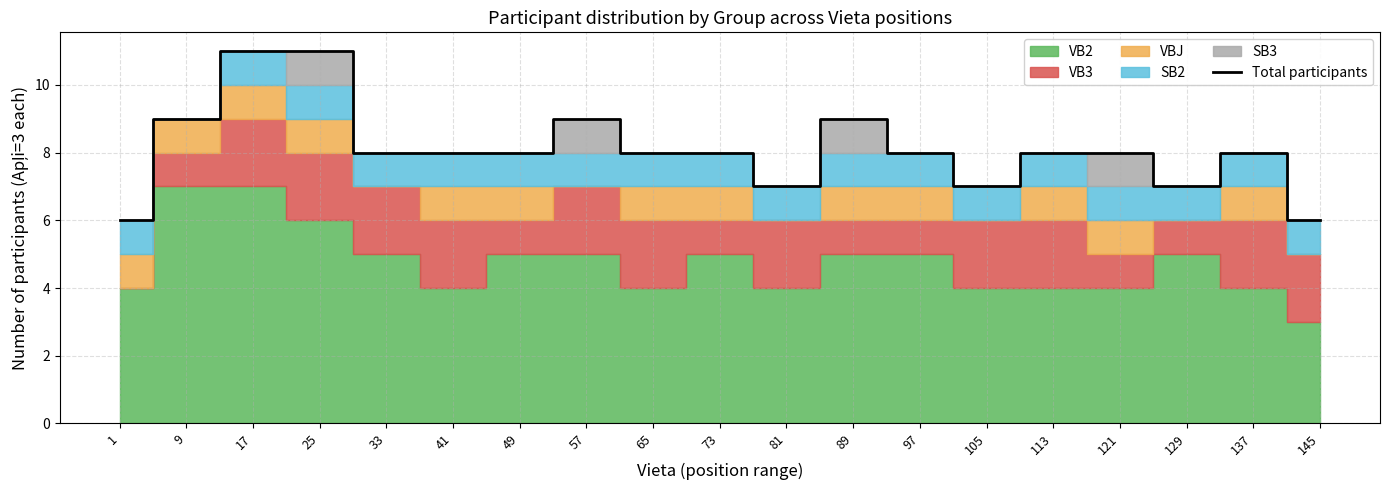

What is the difference between the second highest and minimum values?

5